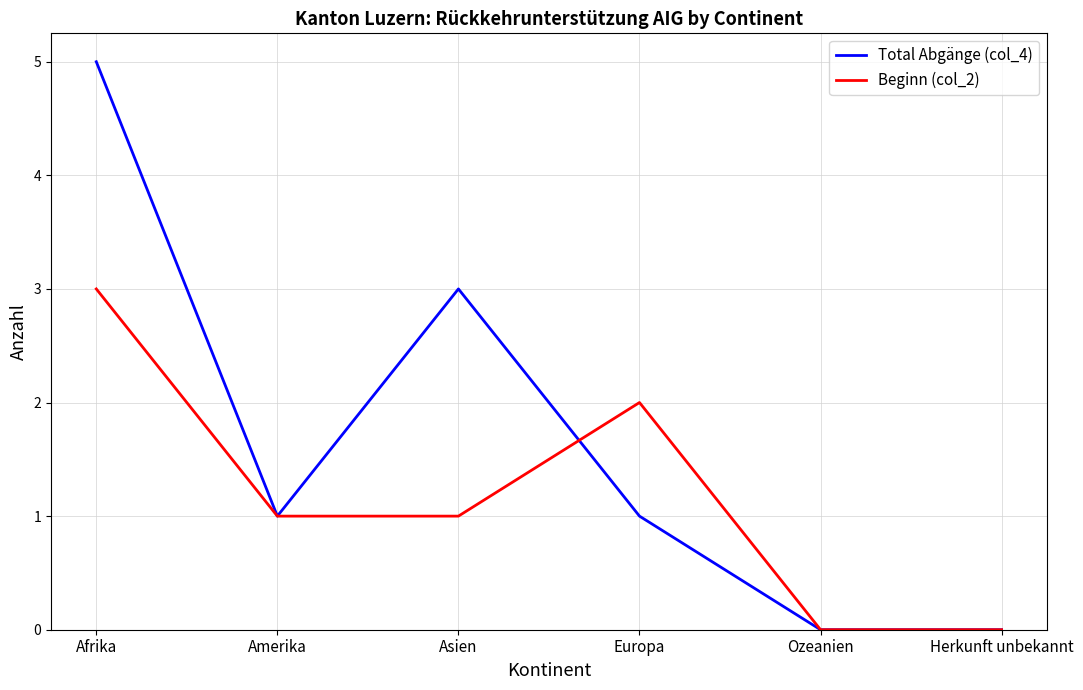

The Total Abgänge (col_4) series shows 2 at Asien. True or false?

False